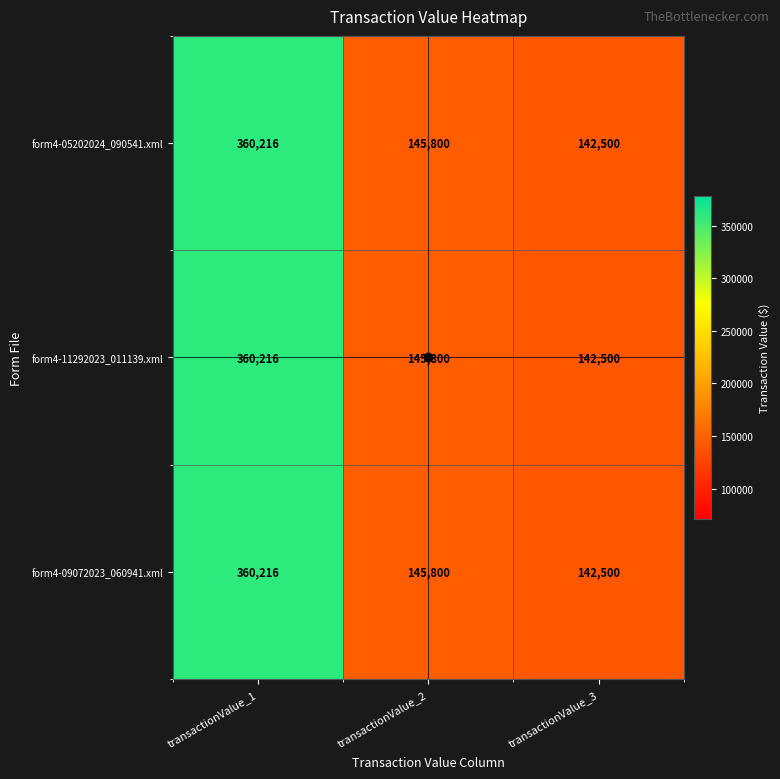

At how many categories does at least one series exceed 281517?

1